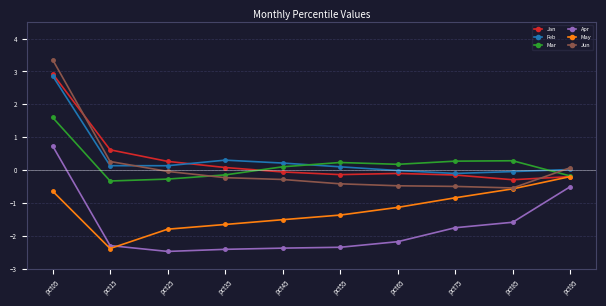

What is the difference between the second highest and minimum values in the Jan series?

0.9